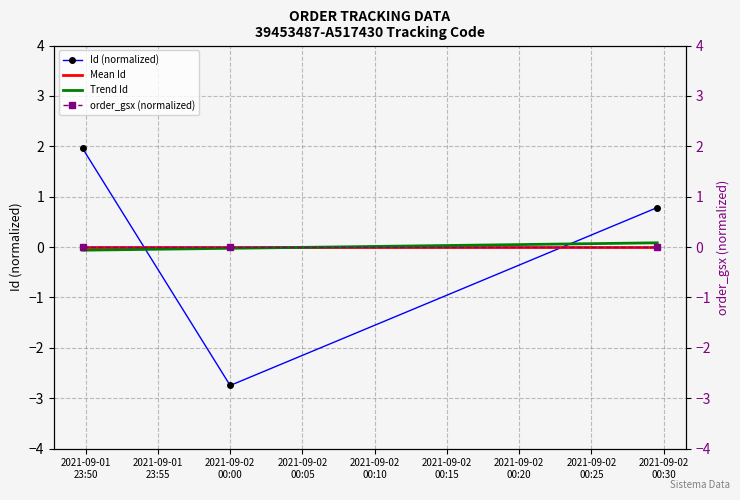

Between 2021-09-01
23:50 and 2021-09-02
00:00, which series saw the biggest shift?

Id (normalized)